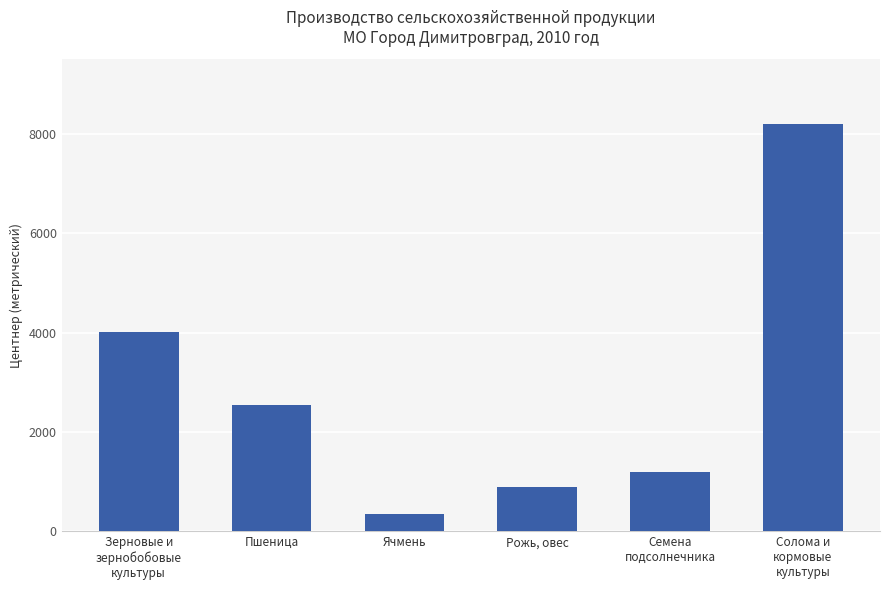

How many data points are less than 2535?

3